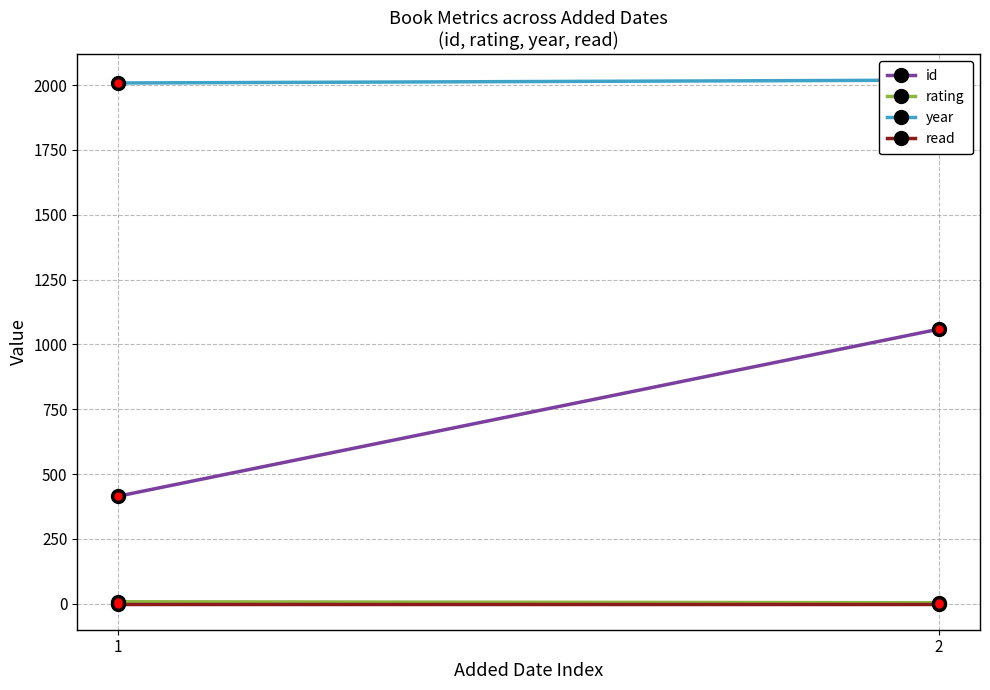

How many year values are between 2008 and 2019?

2